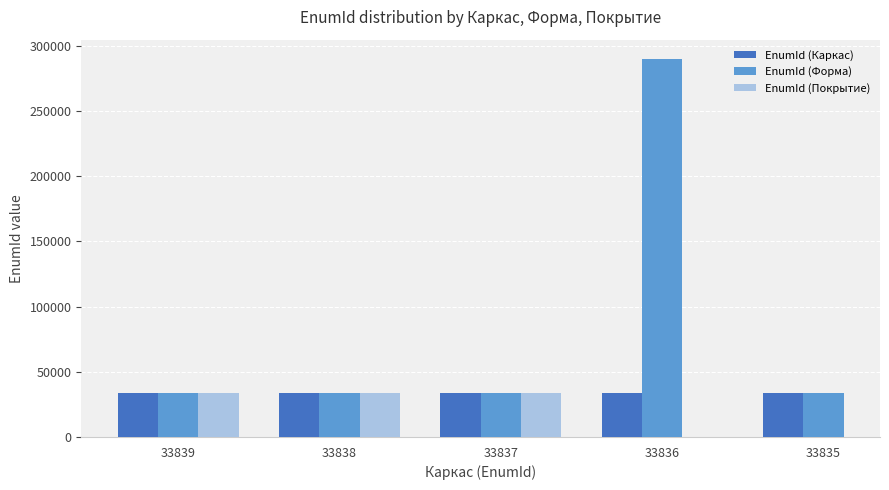

Where is EnumId (Покрытие) nearest to the value 33845?

33837